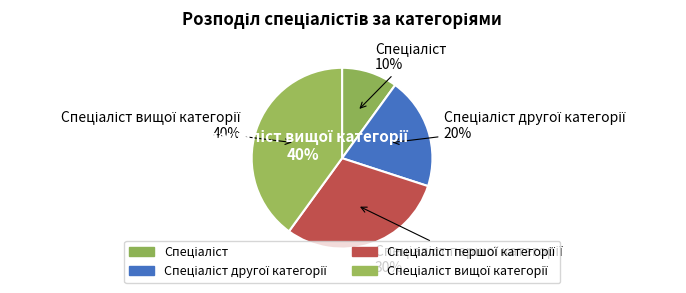

Rank the categories by value from highest to lowest.

Спеціаліст вищої категорії, Спеціаліст першої категорії, Спеціаліст другої категорії, Спеціаліст